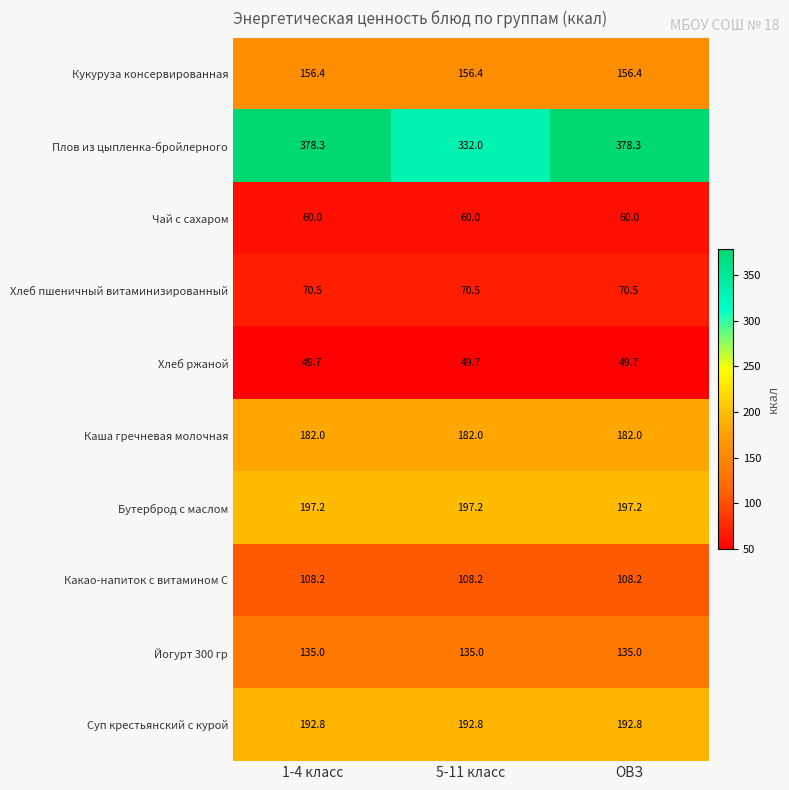

Reading left to right, extract all data points from this chart.

Кукуруза консервированная: 1-4 класс=156.4	5-11 класс=156.4	ОВЗ=156.4
Плов из цыпленка-бройлерного: 1-4 класс=378.3	5-11 класс=332.0	ОВЗ=378.3
Чай с сахаром: 1-4 класс=60.0	5-11 класс=60.0	ОВЗ=60.0
Хлеб пшеничный витаминизированный: 1-4 класс=70.5	5-11 класс=70.5	ОВЗ=70.5
Хлеб ржаной: 1-4 класс=49.7	5-11 класс=49.7	ОВЗ=49.7
Каша гречневая молочная: 1-4 класс=182.0	5-11 класс=182.0	ОВЗ=182.0
Бутерброд с маслом: 1-4 класс=197.2	5-11 класс=197.2	ОВЗ=197.2
Какао-напиток с витамином С: 1-4 класс=108.2	5-11 класс=108.2	ОВЗ=108.2
Йогурт 300 гр: 1-4 класс=135.0	5-11 класс=135.0	ОВЗ=135.0
Суп крестьянский с курой: 1-4 класс=192.8	5-11 класс=192.8	ОВЗ=192.8